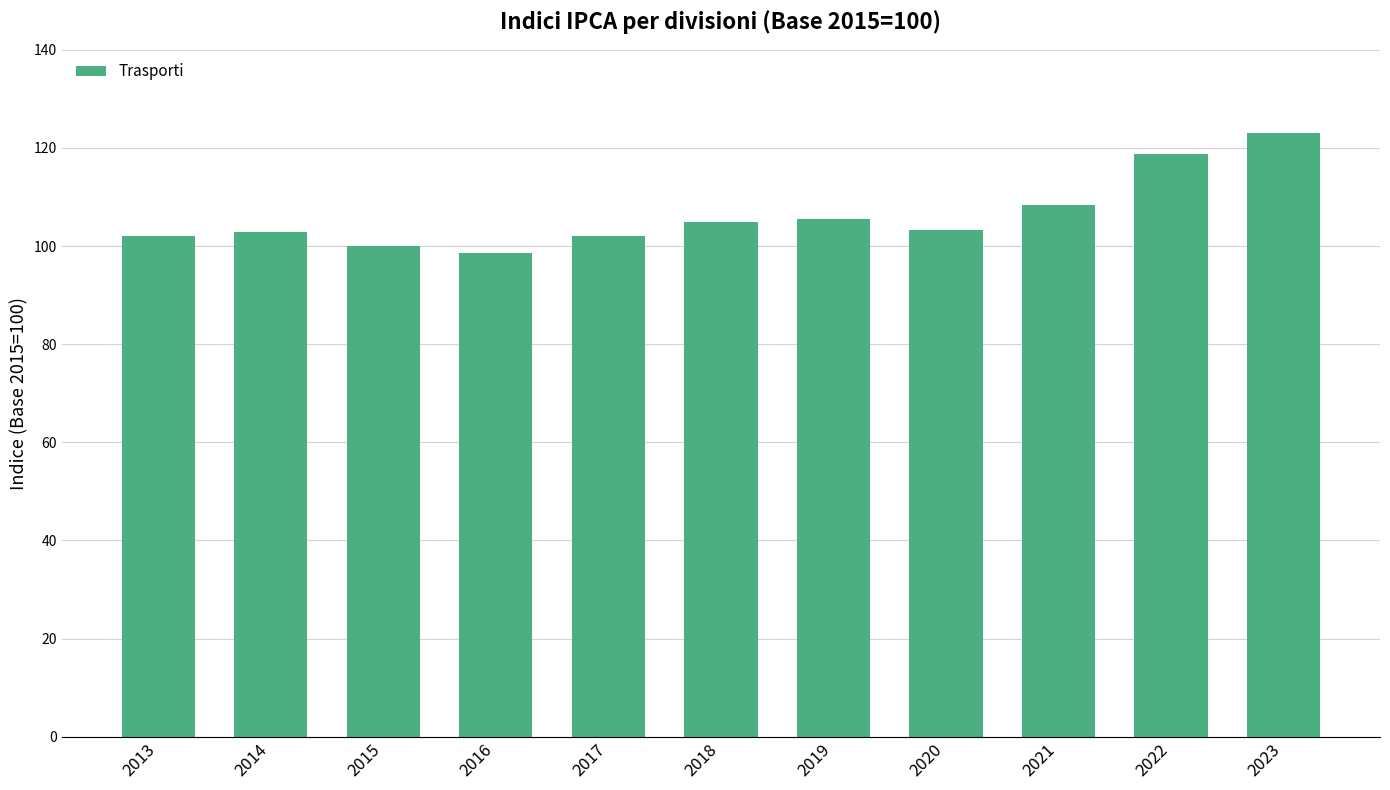

The value at 2016 is 98.6. True or false?

True